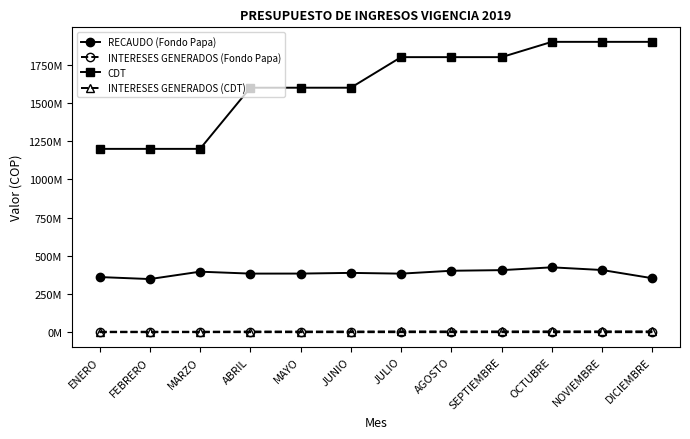

How many interior local valleys does the INTERESES GENERADOS (Fondo Papa) series have?

3